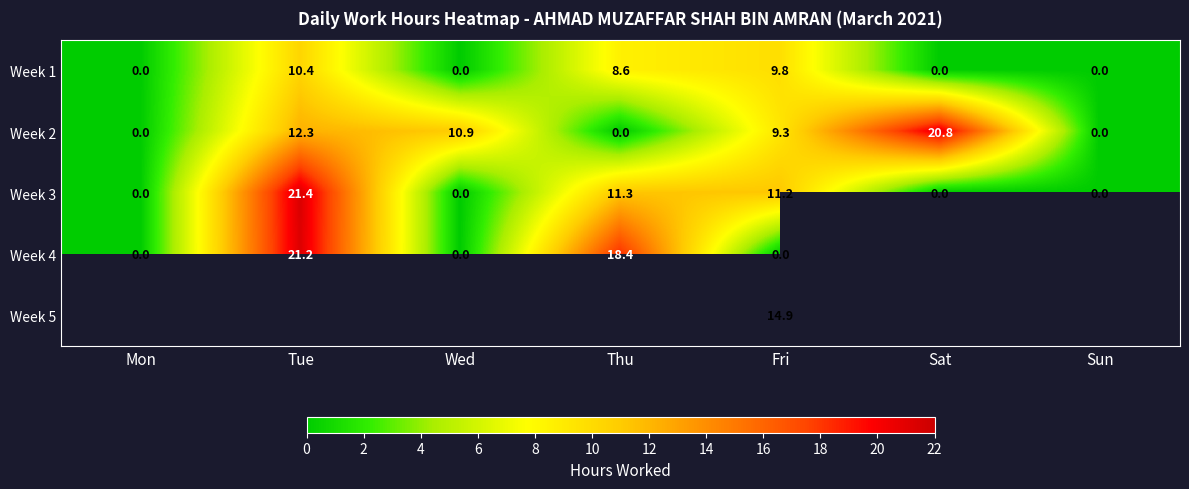

How many values in the Week 1 series exceed 0?

3